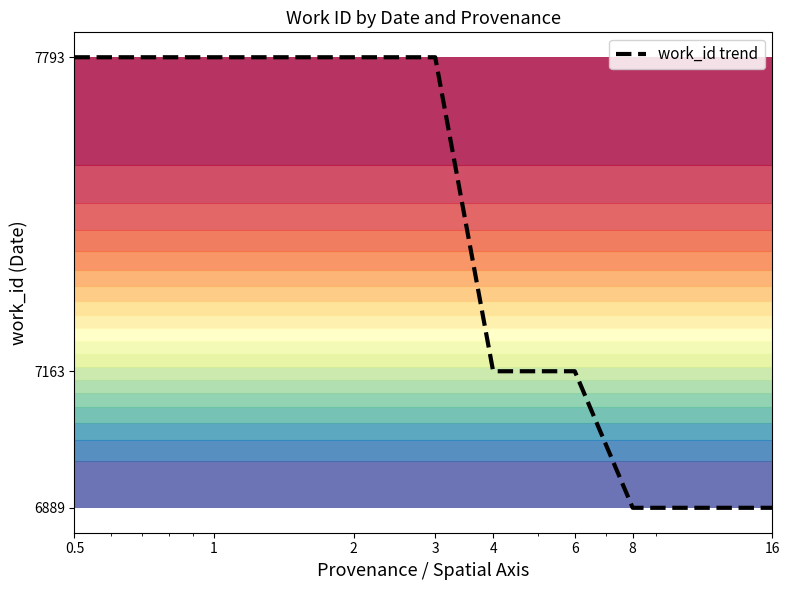

Read the value at 6, to the nearest 100.

7200